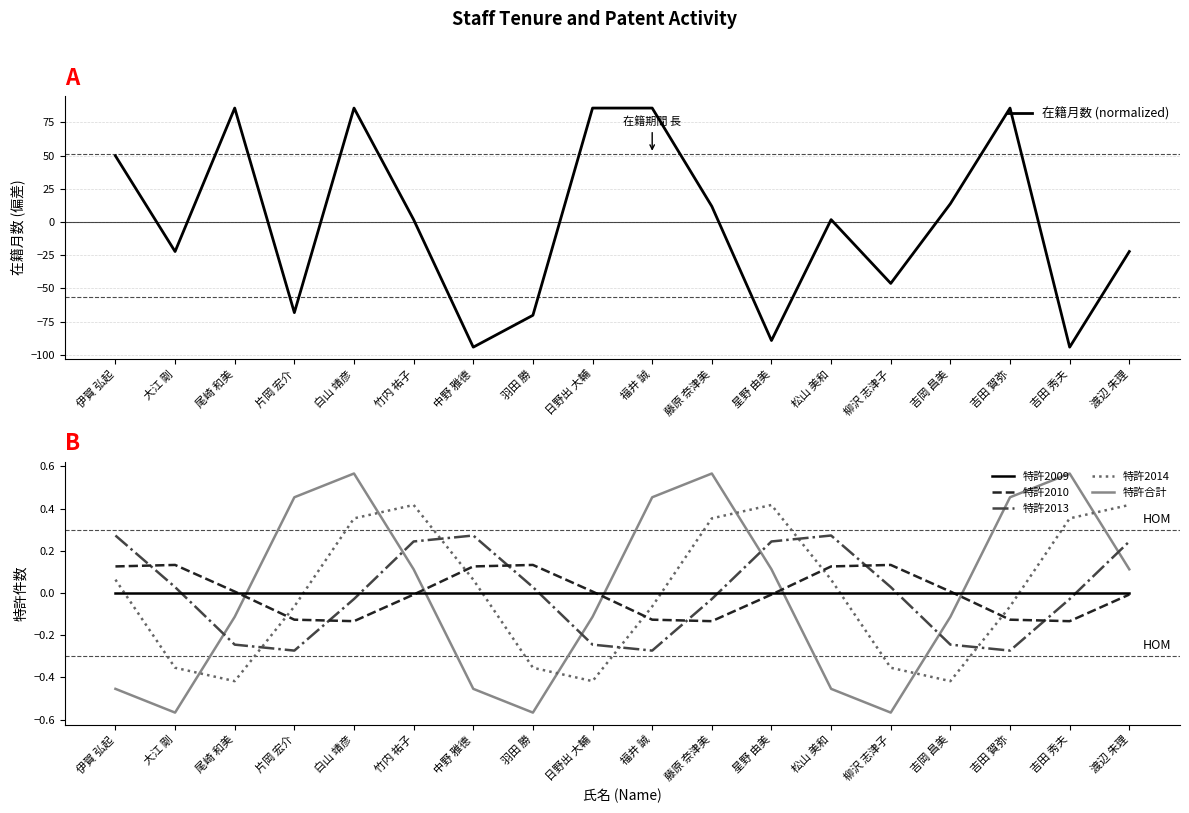

Where is 特許2010 nearest to the value 0?

渡辺 朱理